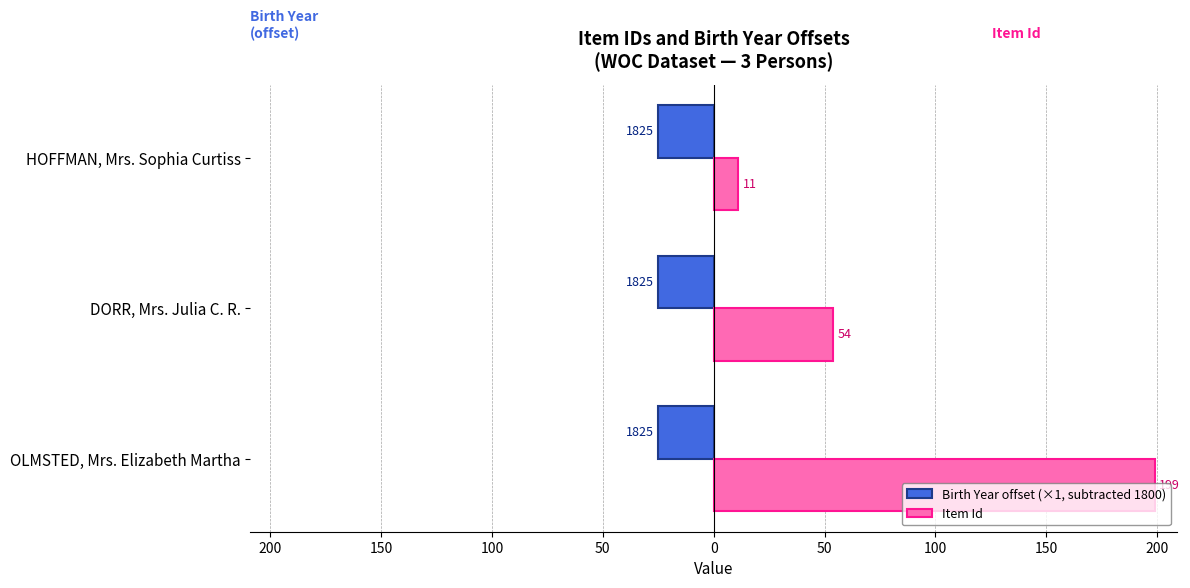

What are all the series names shown in the legend?

Birth Year offset (×1, subtracted 1800), Item Id